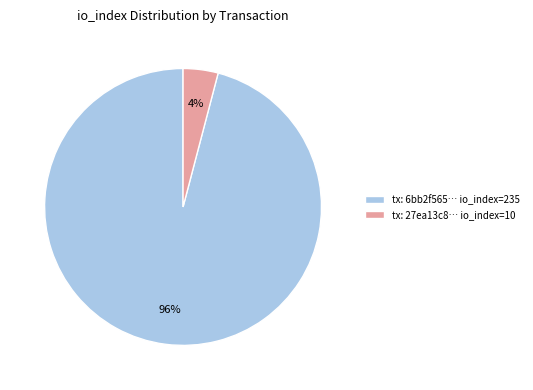

The tx: 27ea13c8… io_index=10 slice represents 4% of the pie. True or false?

True